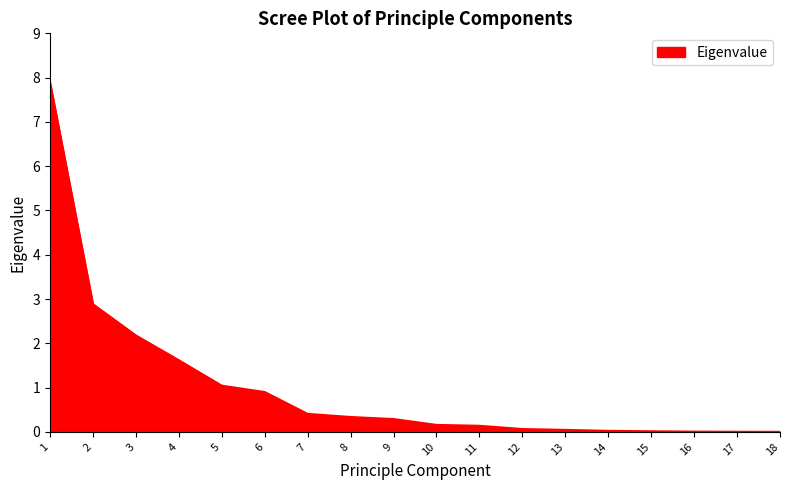

What is the sum of the values at 13 and 8?

0.4